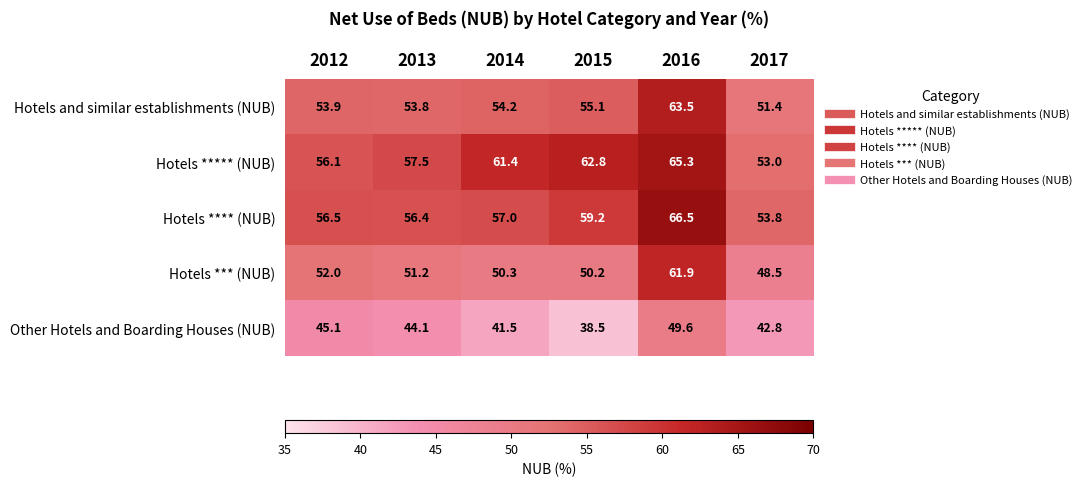

What is the sum of the Hotels **** (NUB) values at 2014 and 2012?

113.5